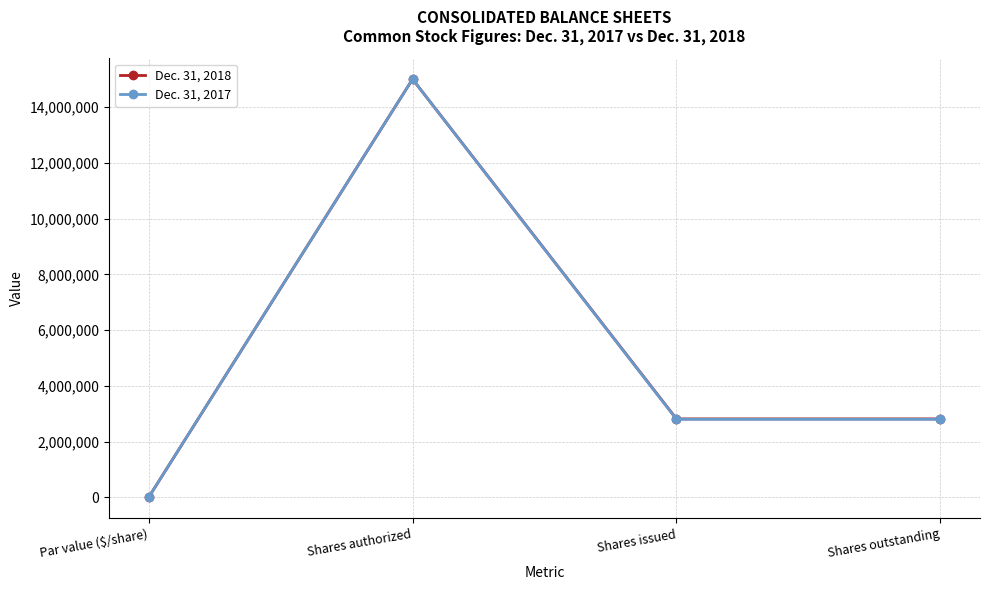

What is the label of the 3rd point from the left?

Shares issued